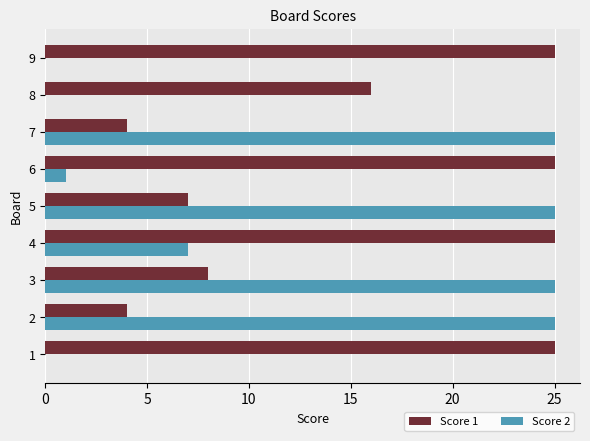

Which series has the largest total across all categories?

Score 1